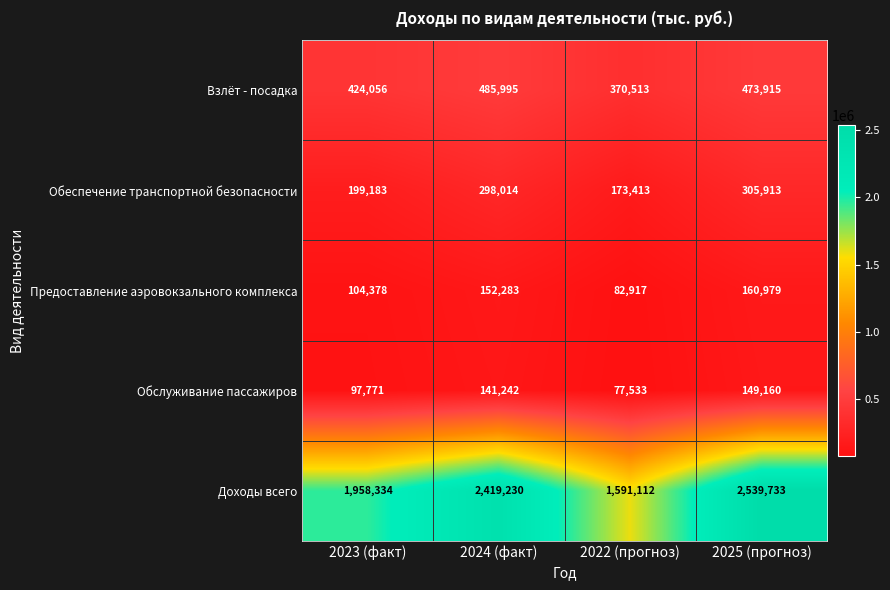

What is the spread (max minus min) of values at 2023 (факт)?

1860563